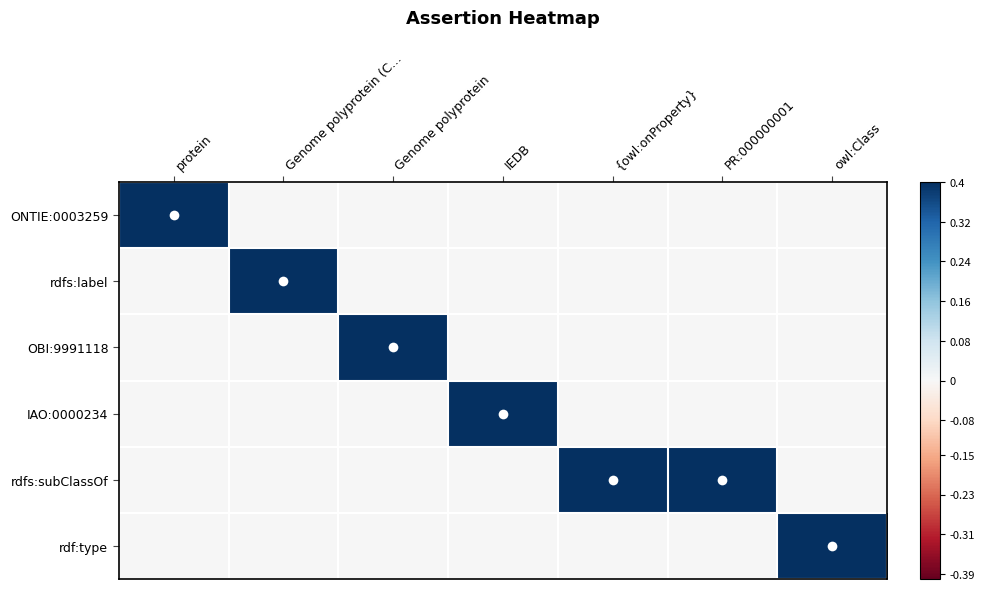

At which category is the sum across all series the highest?

protein